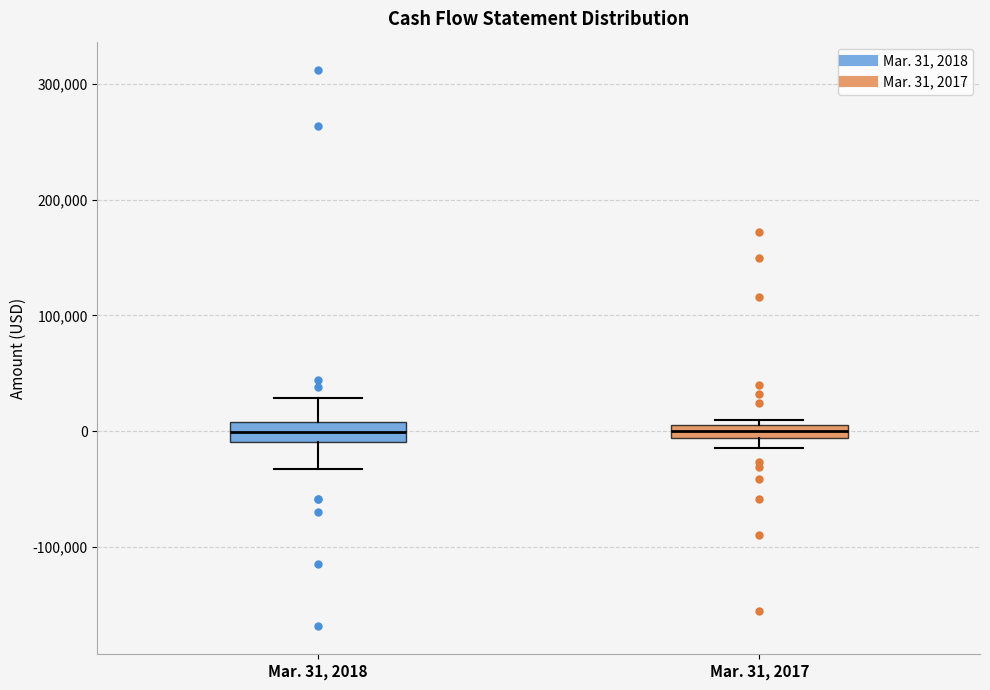

Where is the upper edge of the box for Mar. 31, 2017 on the y-axis? The values are not printed on the chart, so give them approximately, as read against the axis.

10000